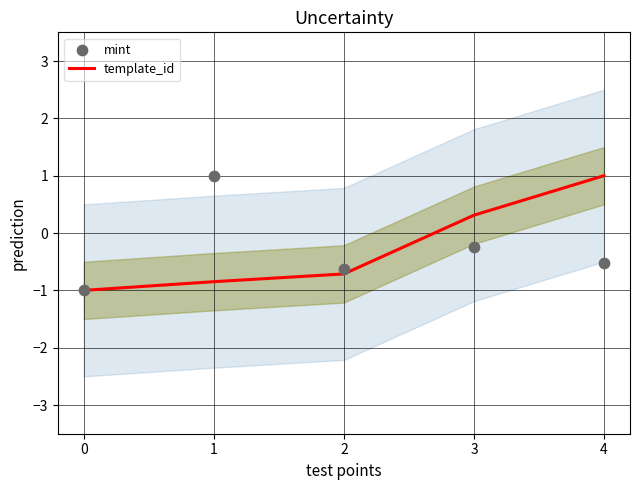

Is the value of template_id at 2 greater than the value of mint at 3?

No